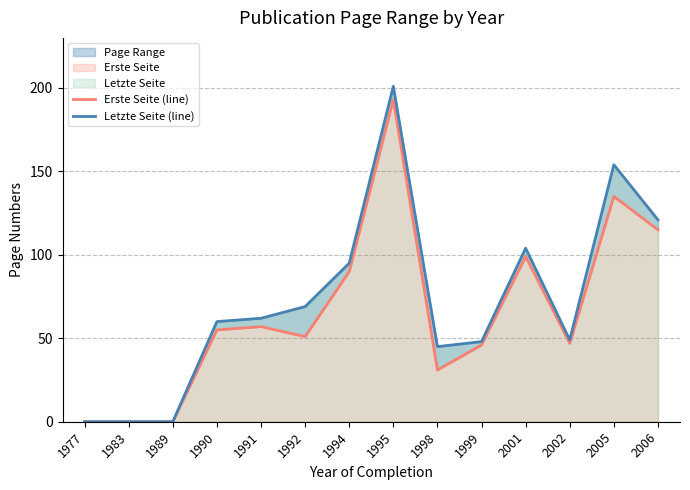

True or false: Letzte Seite (line) and Erste Seite (line) cross at least once.

False